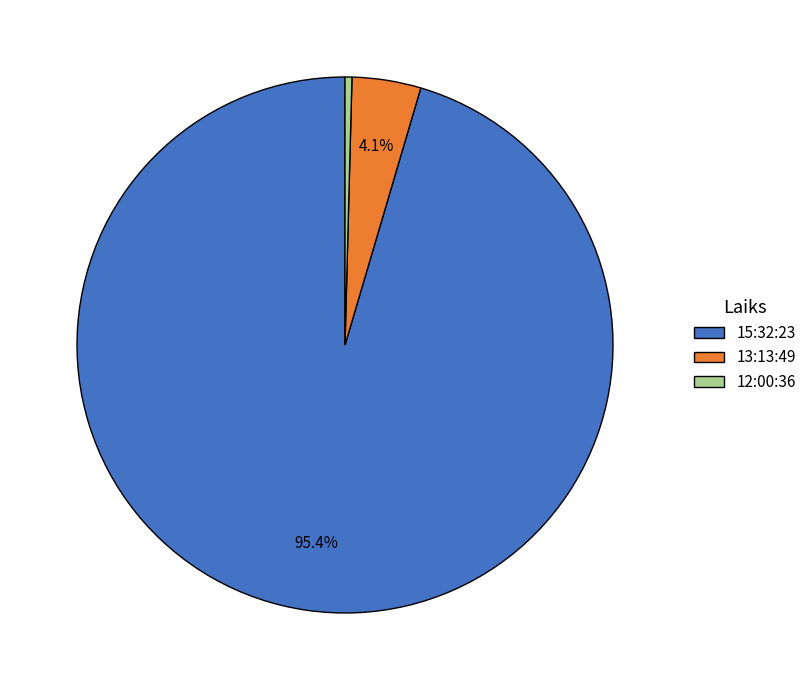

Is the sum of 15:32:23 and 13:13:49 greater than half?

Yes